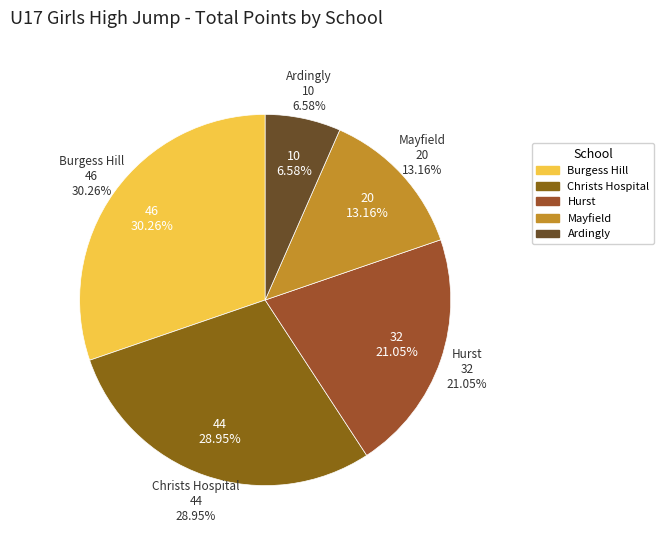

To the nearest percent, what is the combined percentage of Hurst and Burgess Hill?

51%